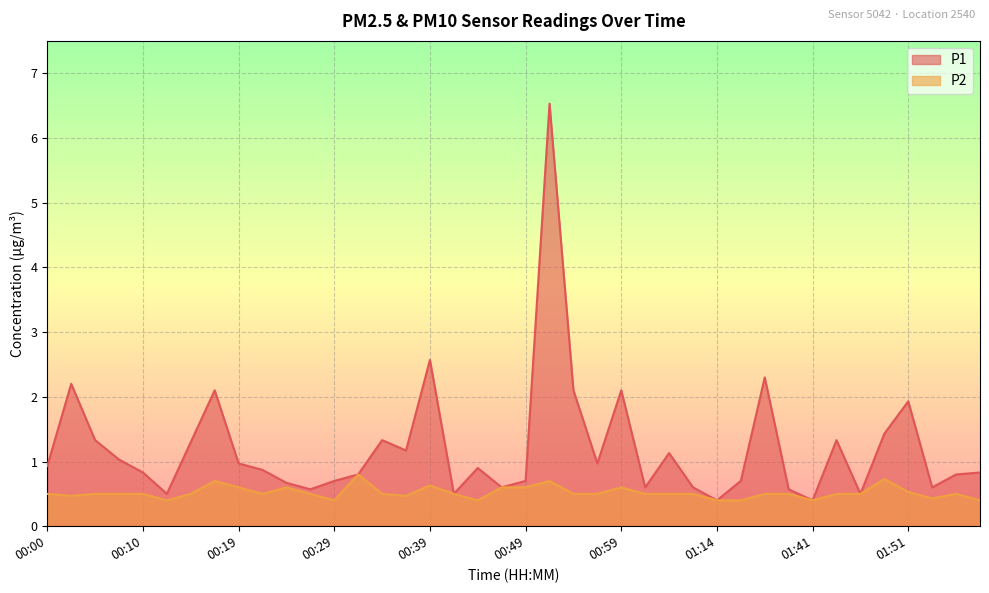

Rank the categories by P1 value from lowest to highest.

01:14, 01:41, 00:12, 00:41, 01:46, 00:27, 01:38, 00:46, 01:01, 01:12, 01:53, 00:24, 00:29, 00:49, 01:33, 00:31, 01:55, 00:10, 02:00, 00:22, 00:44, 00:00, 00:19, 00:56, 00:07, 01:04, 00:36, 00:14, 00:05, 00:34, 01:43, 01:48, 01:51, 00:17, 00:54, 00:59, 00:02, 01:36, 00:39, 00:51